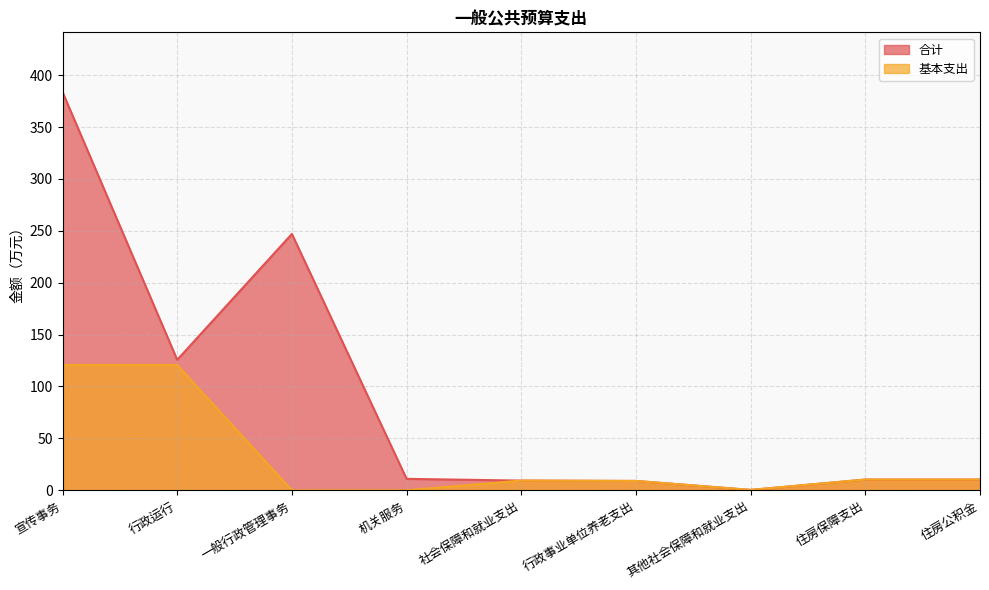

The value of 基本支出 at 住房公积金 is 10.3. True or false?

True